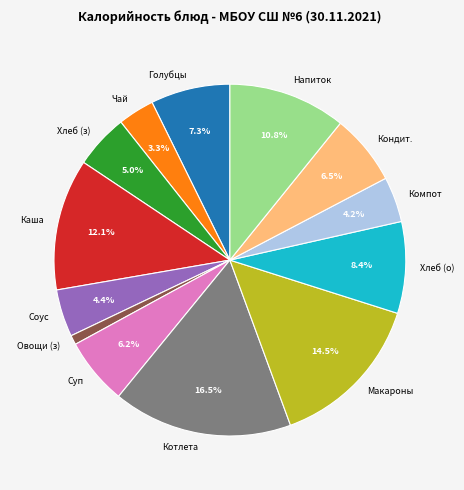

Which category has the biggest portion of the pie?

Котлета